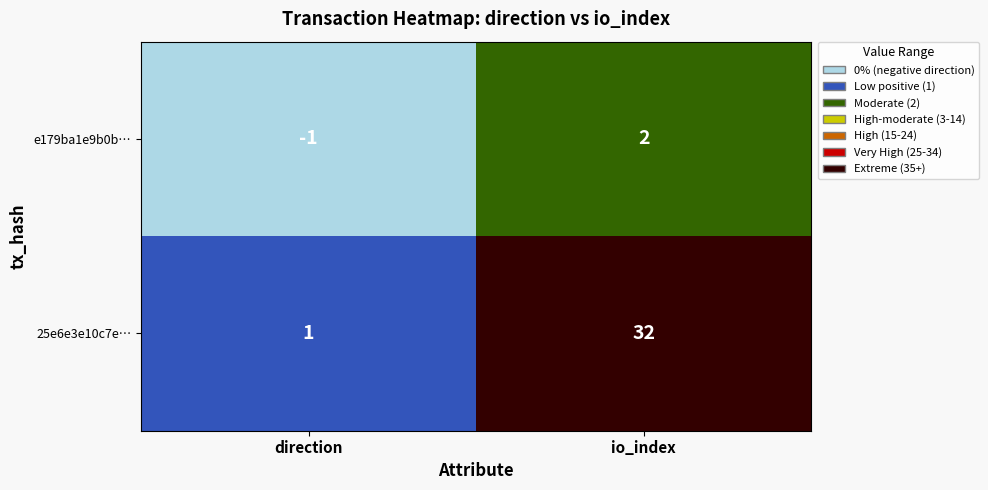

What is the maximum value shown in the chart?

32